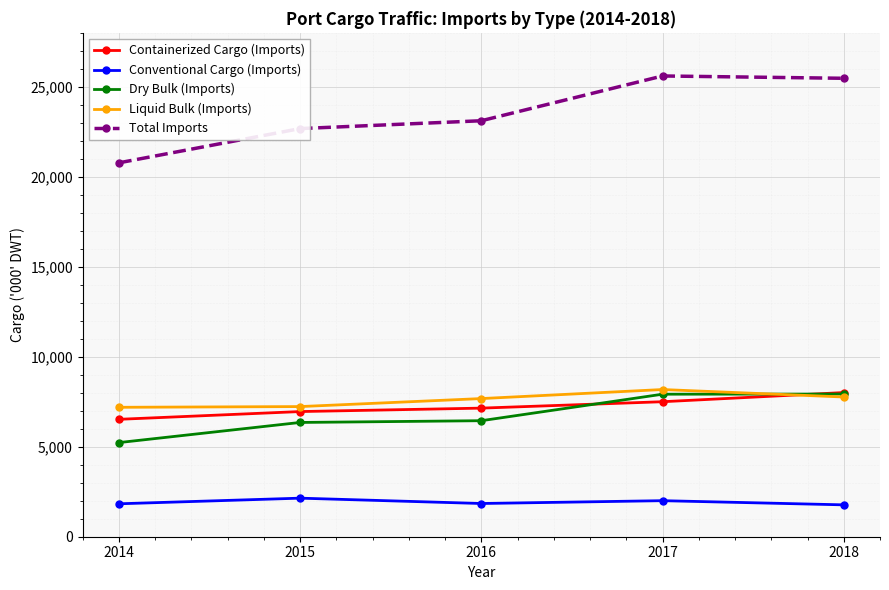

What is the maximum value shown in the chart?

25604